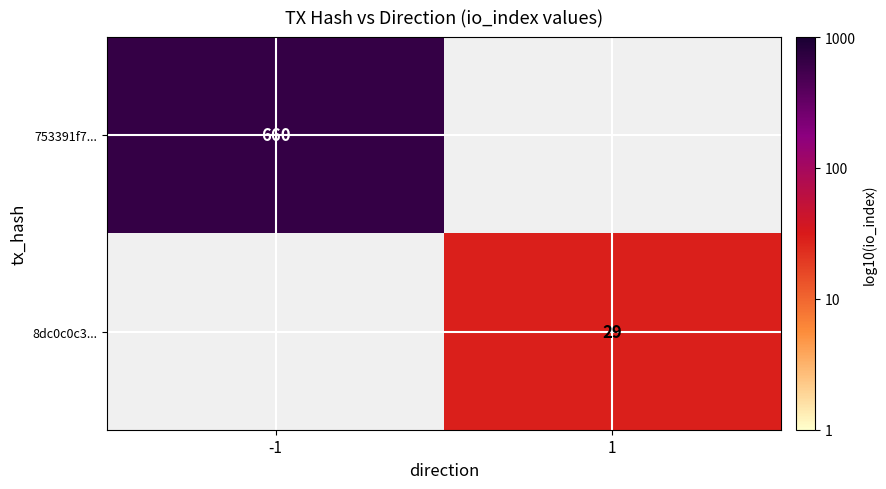

Is the value of 753391f7... at -1 greater than the value of 8dc0c0c3... at 1?

Yes